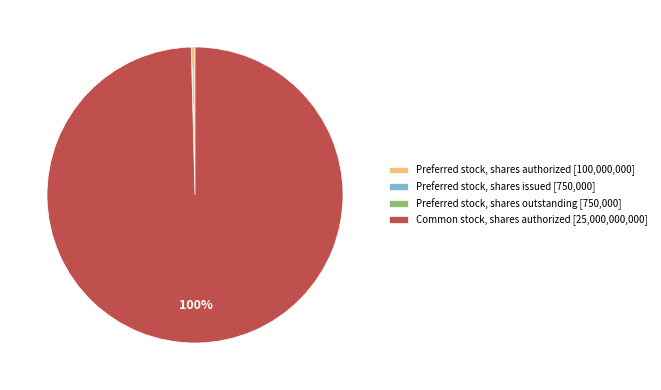

True or false: Common stock, shares authorized [25,000,000,000] accounts for 100% of the total.

True